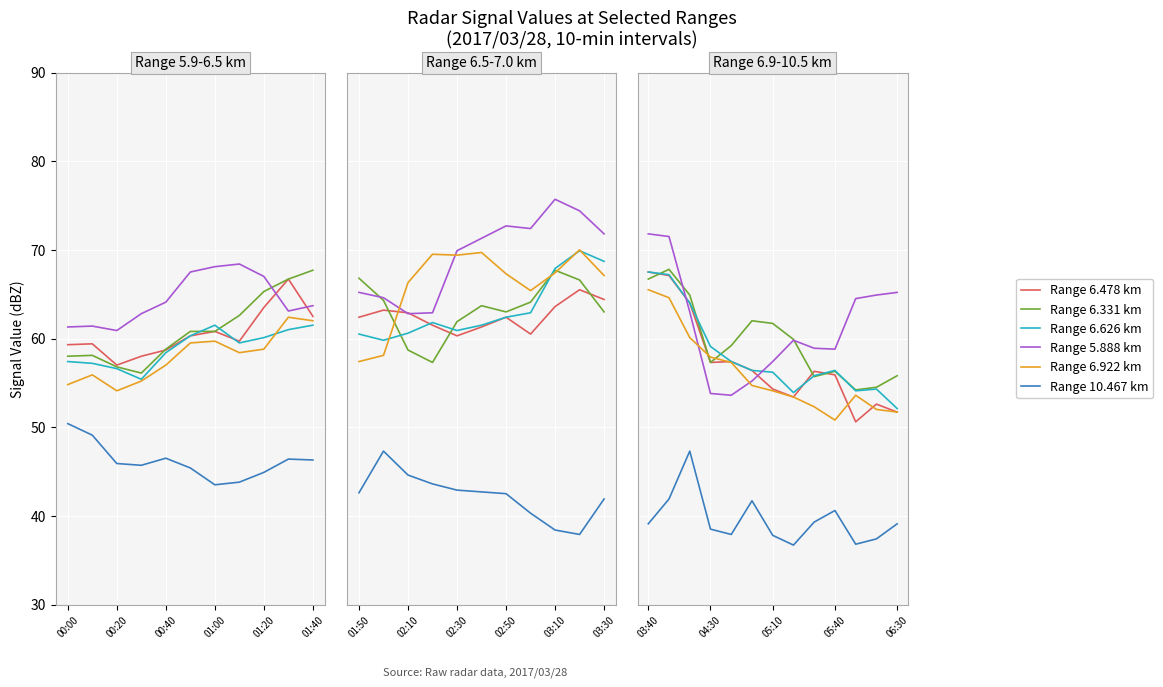

Which series changed the most between 2017/03/28 04:00 and 2017/03/28 05:10?

6.478